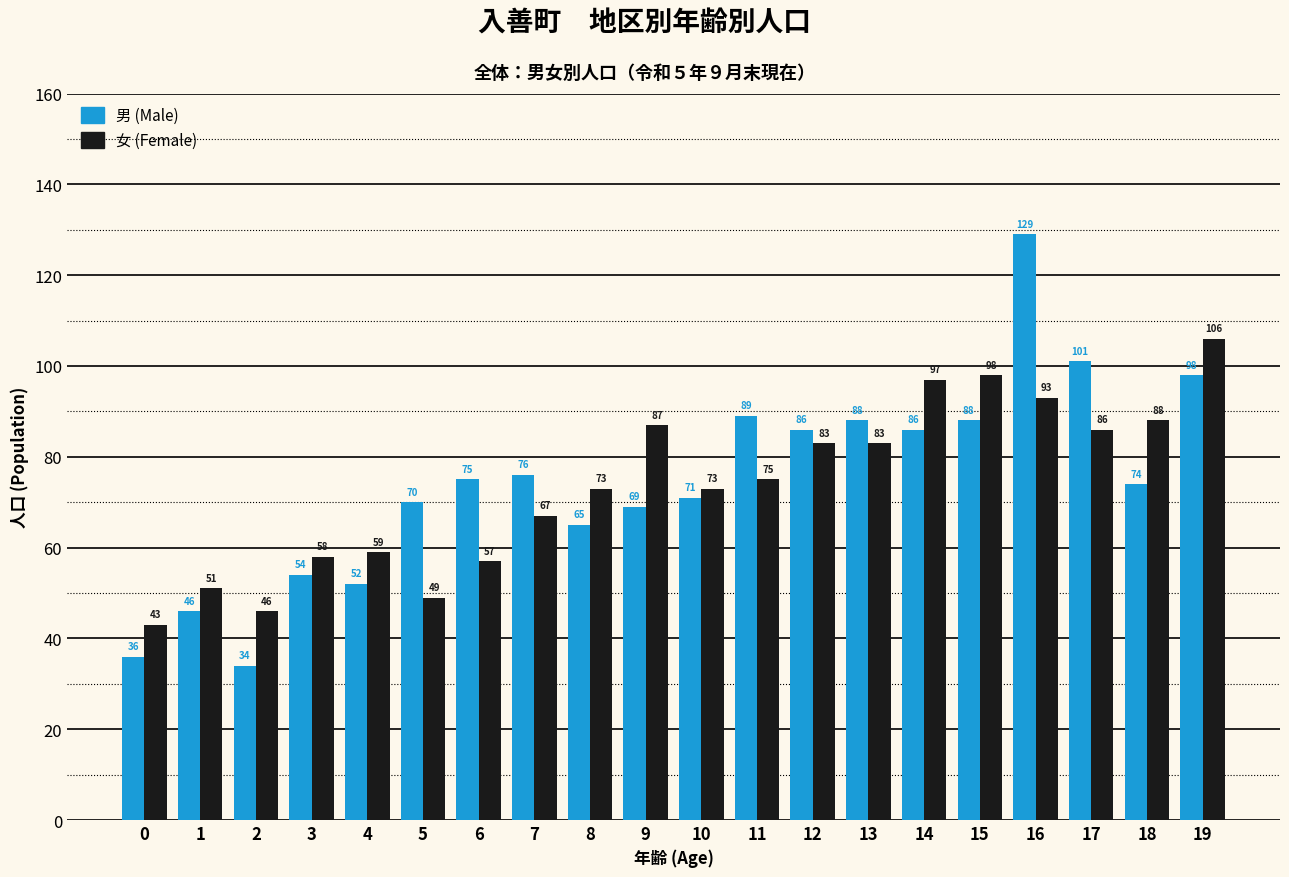

What value does the 女 (Female) series have at 10, to the nearest 10?

70